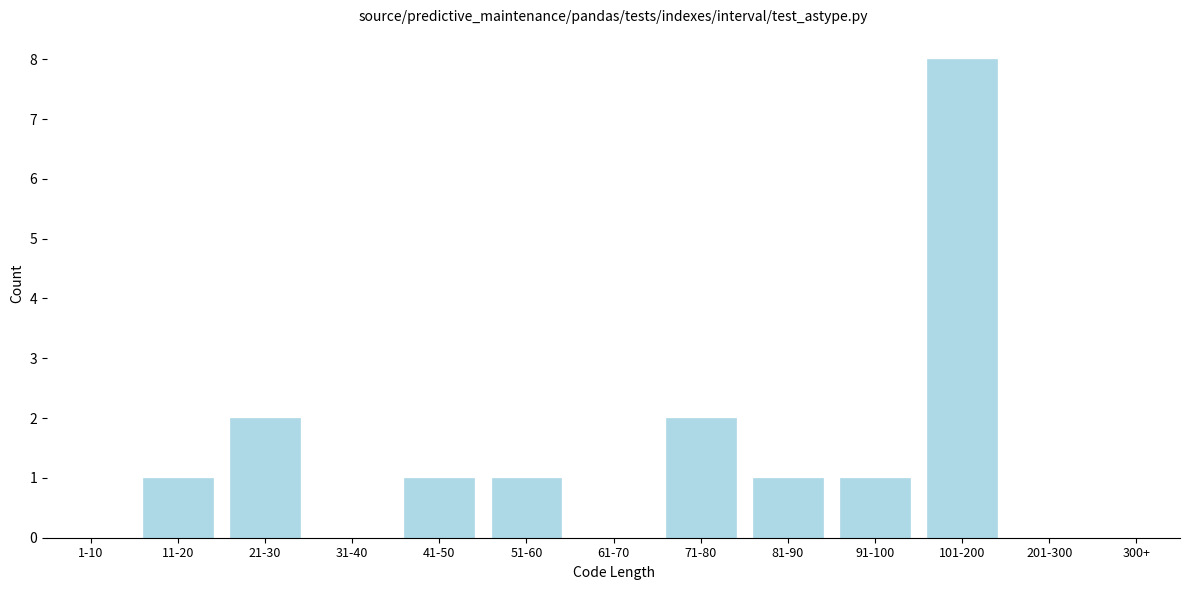

Reading left to right, extract all data points from this chart.

1-10=0	11-20=1	21-30=2	31-40=0	41-50=1	51-60=1	61-70=0	71-80=2	81-90=1	91-100=1	101-200=8	201-300=0	300+=0